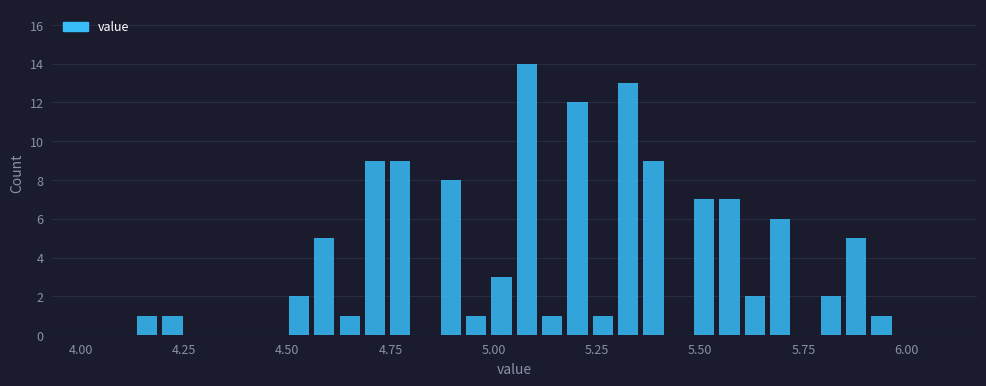

Around what value on the x-axis is the tallest bar? Give the approximate position of its centre, as read against the axis.

5.10